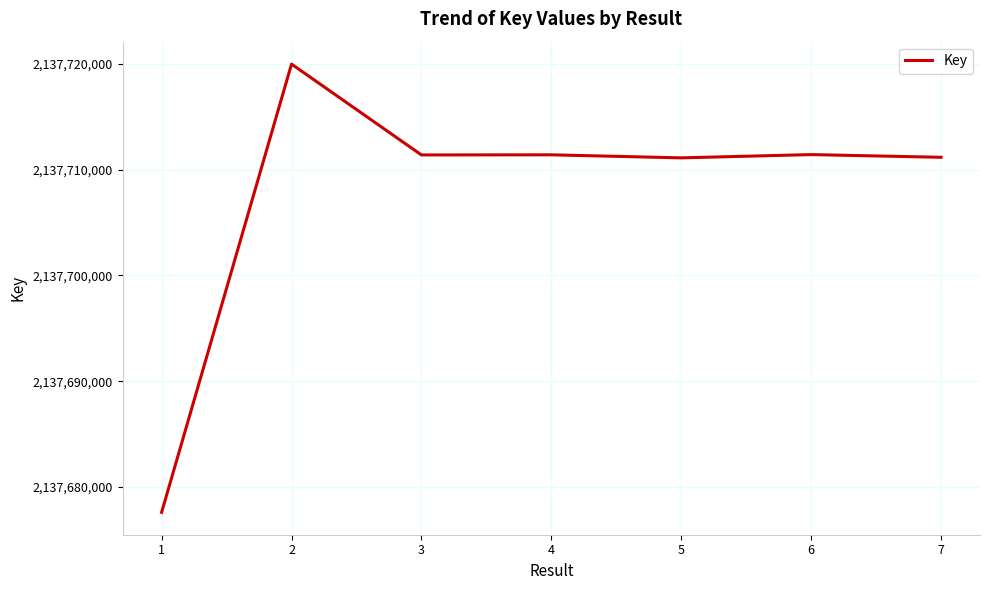

Count the number of categories in the chart.

7